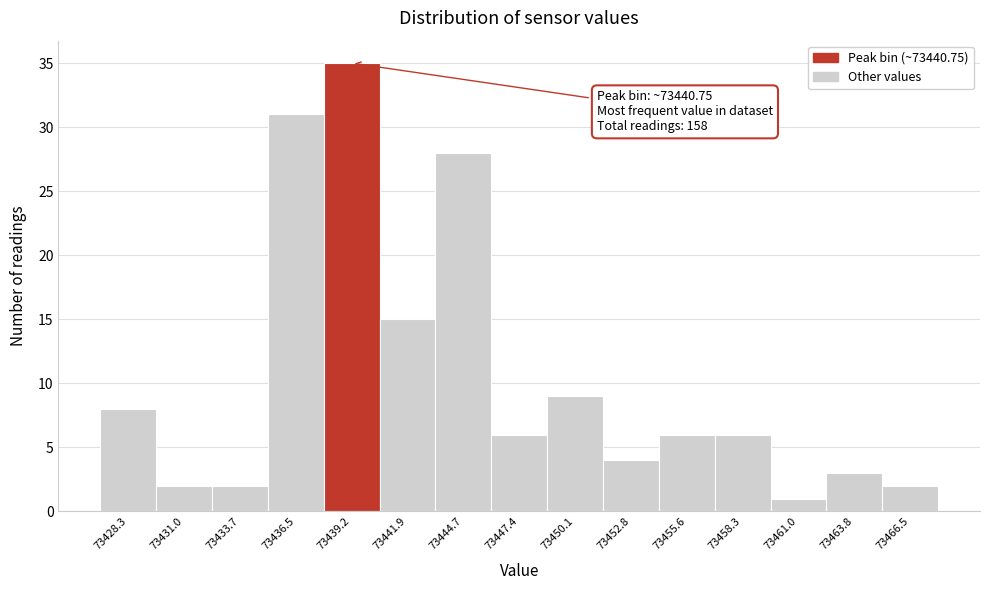

Reading left to right, extract all data points from this chart.

8	2	2	31	35	15	28	6	9	4	6	6	1	3	2